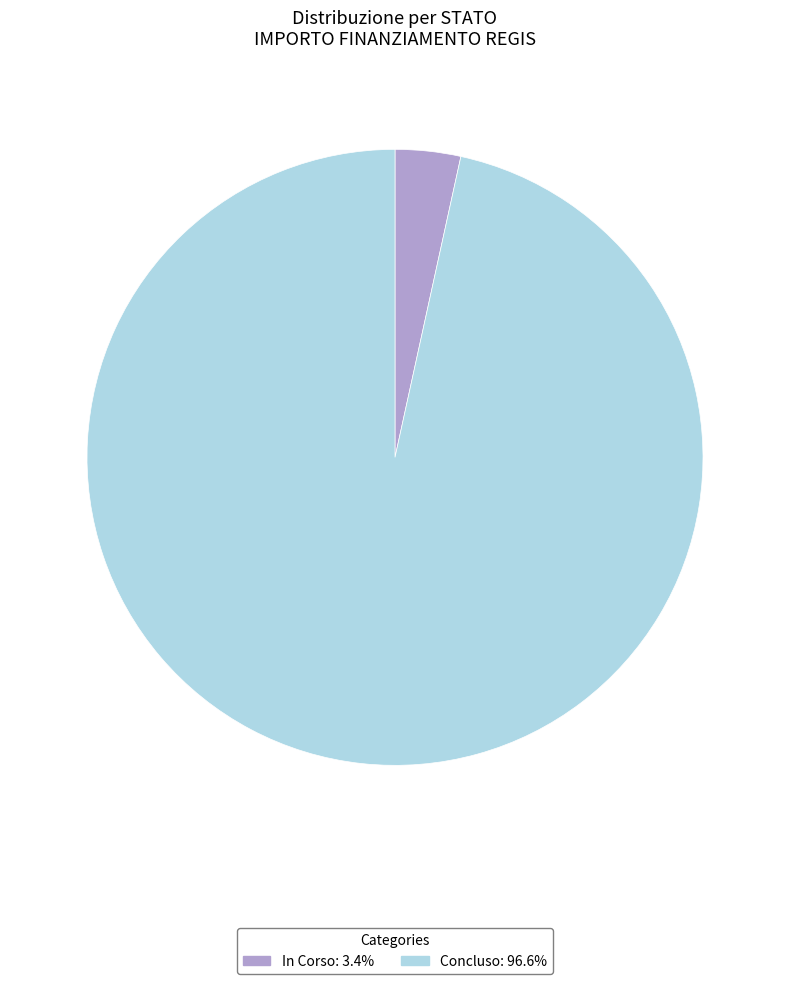

Count the number of slices in the pie.

2